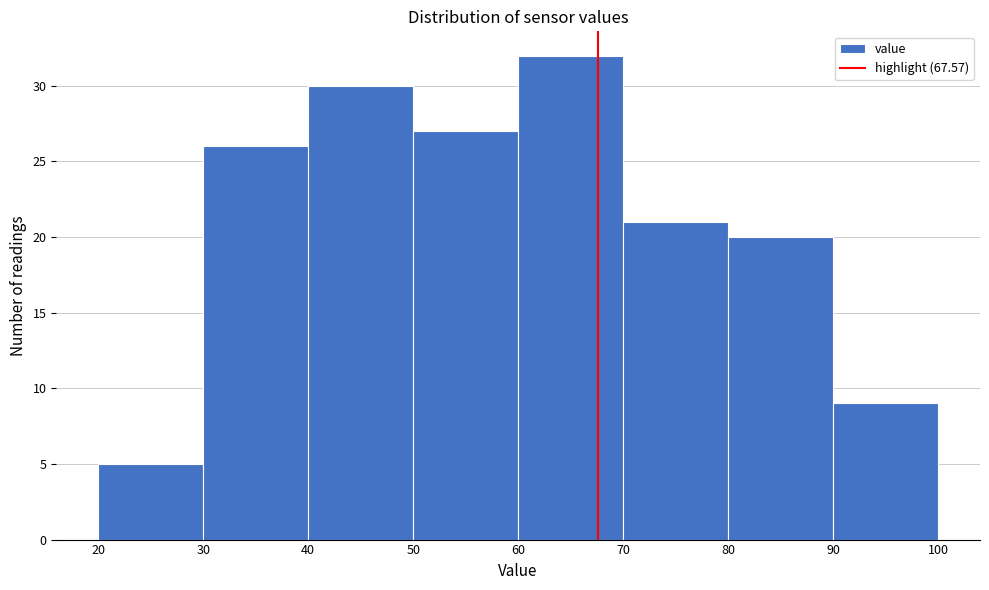

Reading left to right, list every bar in this chart as the range it spans on the x-axis followed by its height. The values are not printed on the chart, so give them approximately, as read against the axis.

20 to 30: 5
30 to 40: 26
40 to 50: 30
50 to 60: 27
60 to 70: 32
70 to 80: 21
80 to 90: 20
90 to 100: 9